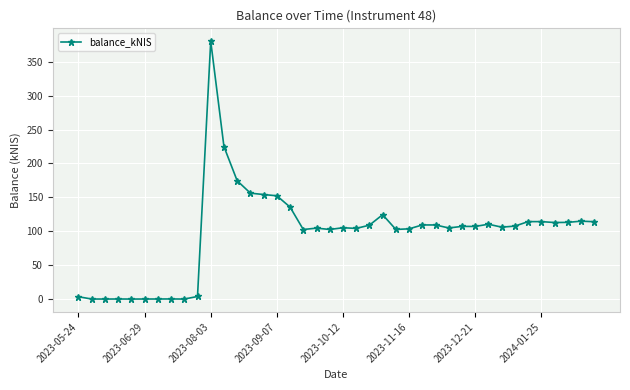

What is the greatest value displayed?

380.3